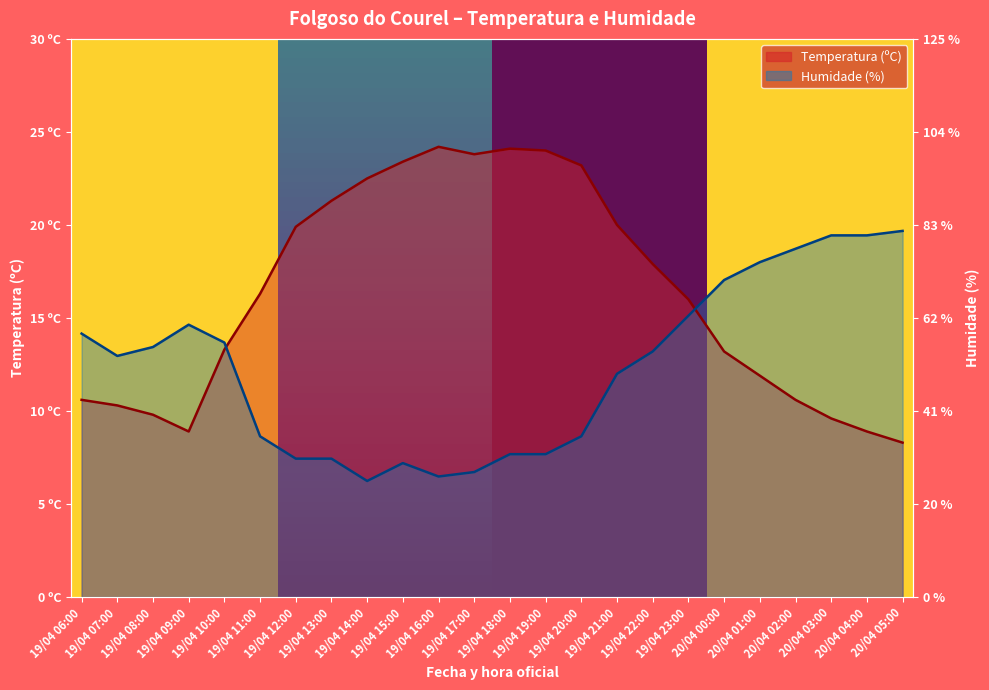

Reading right to left, list all the values displayed in this chart.

Temperatura (ºC): 8.3	8.9	9.6	10.6	11.9	13.2	16.0	17.9	20.0	23.2	24.0	24.1	23.8	24.2	23.4	22.5	21.3	19.9	16.3	13.3	8.9	9.8	10.3	10.6
Humidade (%): 19.7	19.4	19.4	18.7	18.0	17.0	15.1	13.2	12.0	8.6	7.7	7.7	6.7	6.5	7.2	6.2	7.4	7.4	8.6	13.7	14.6	13.4	13.0	14.2